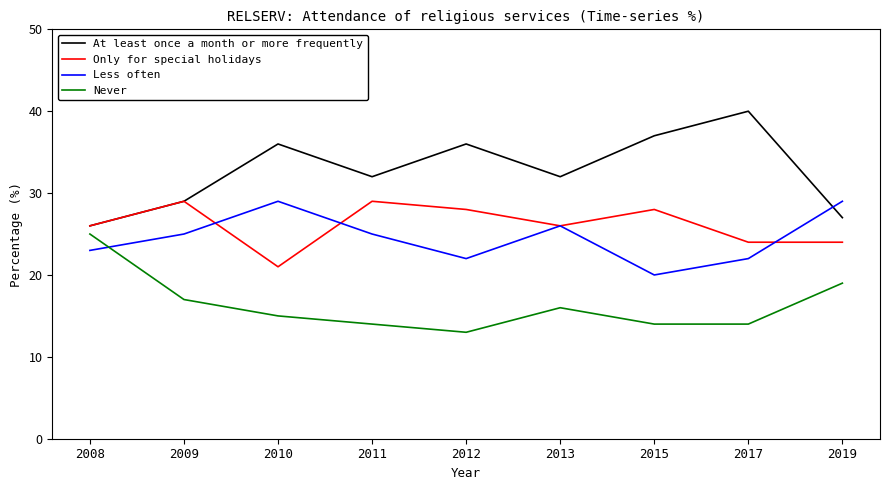

What is the difference between the highest and lowest values at 2008?

3